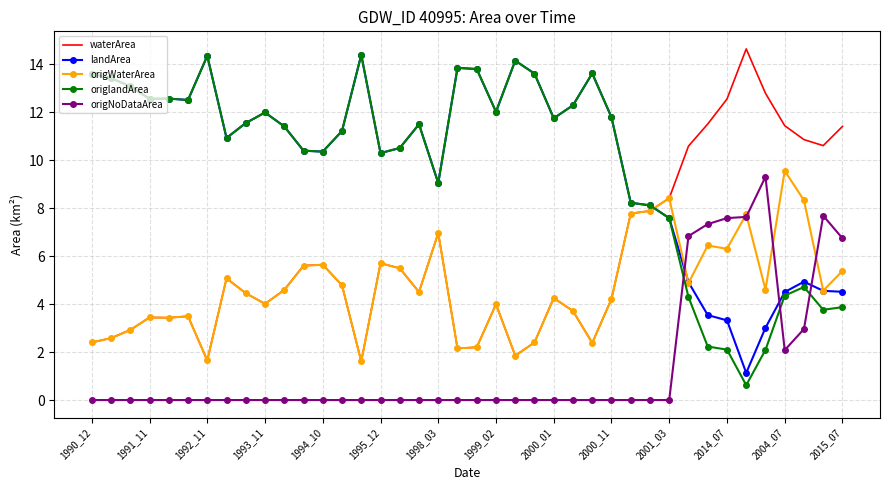

What is the lowest value of the waterArea series?

1.6